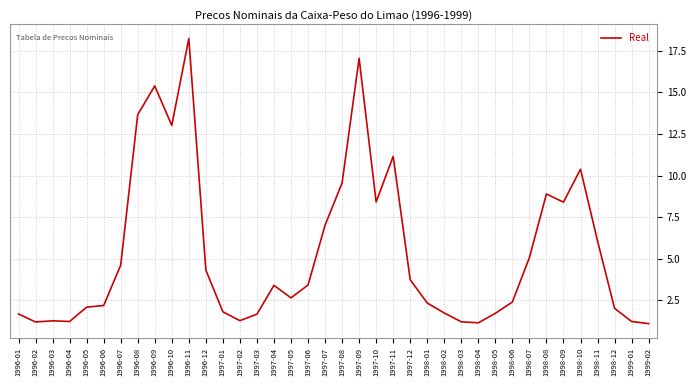

What is the change in value from 1996-10 to 1998-08?

-4.1